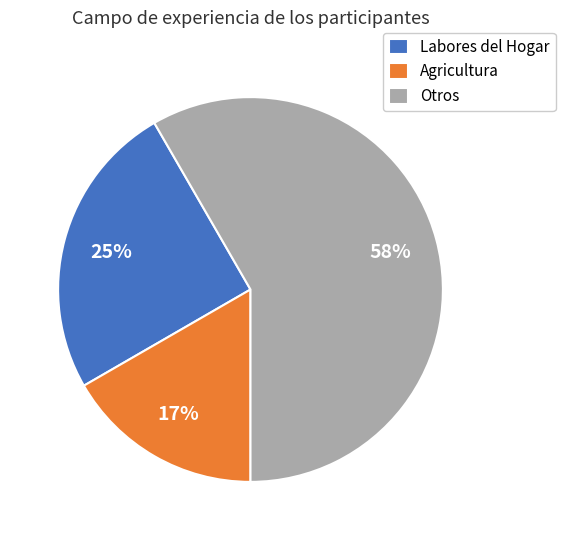

To the nearest percent, what is the average slice percentage?

33%